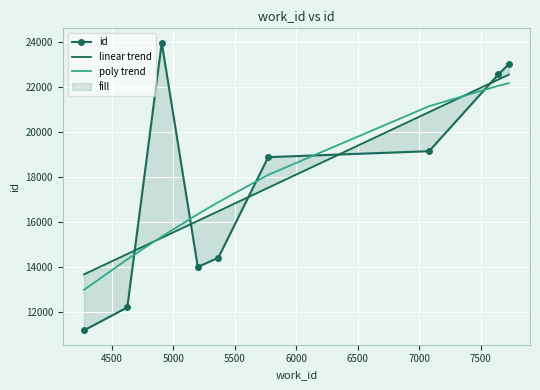

What is the value of the linear trend point at the 7th from the left?

20868.8